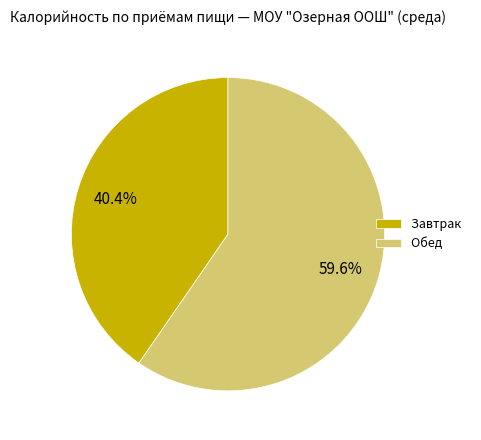

Does any single category account for the majority?

Yes